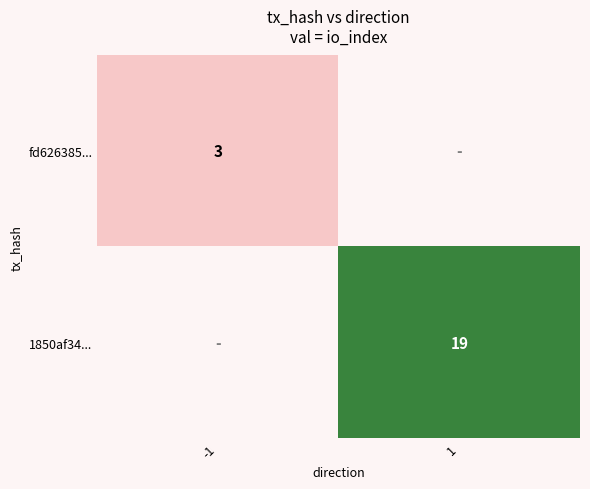

True or false: 1850af34... has a value of 19 at 1.

True